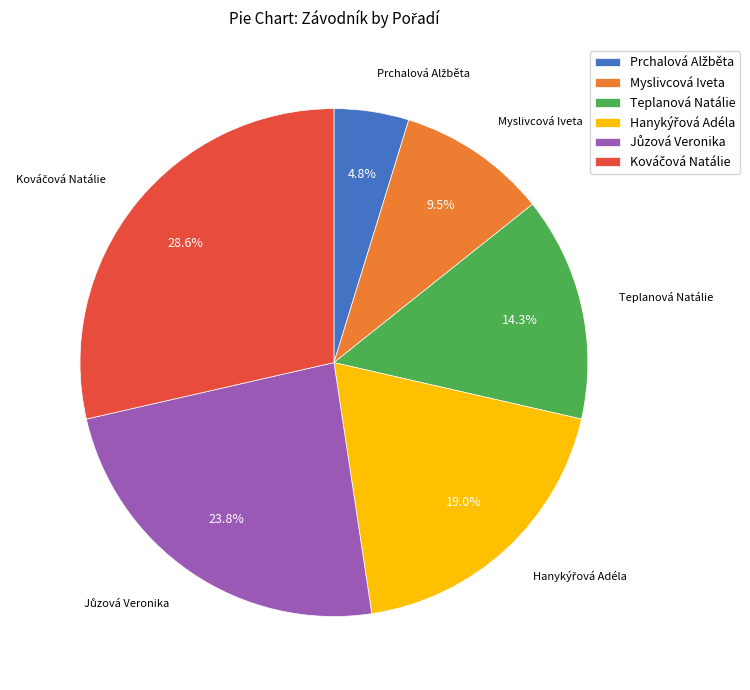

What portion of the pie excludes Myslivcová Iveta?

90.5%